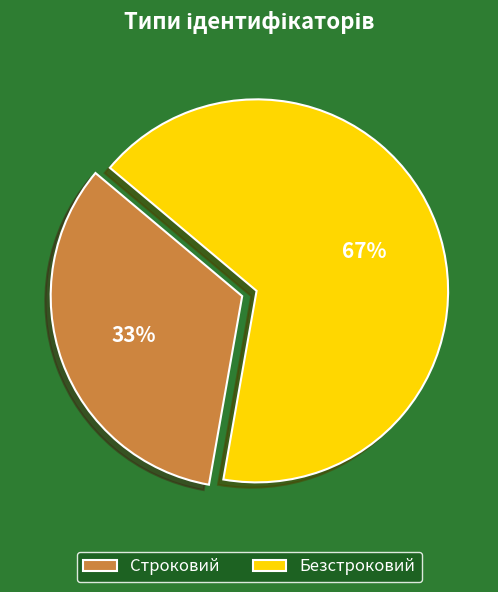

Is it true that Безстроковий is 53% of the pie?

False